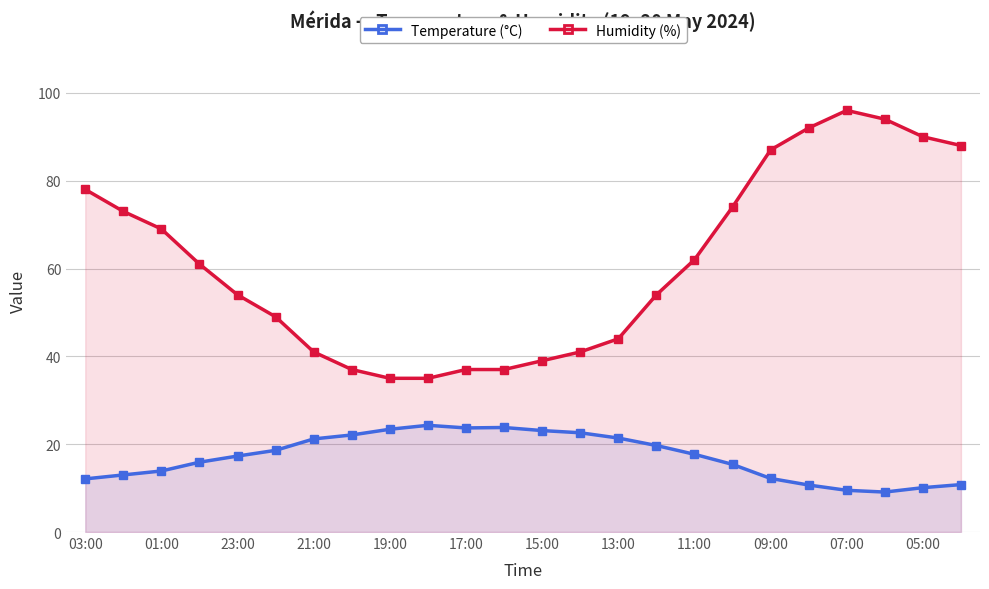

What is the value of the Humidity (%) point at the 24th from the left?

88.0